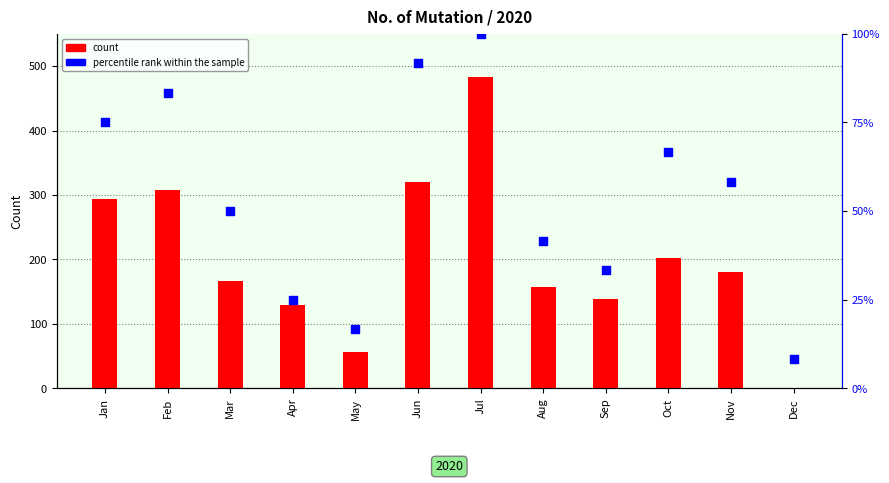

At which category is the sum across all series the highest?

Jul